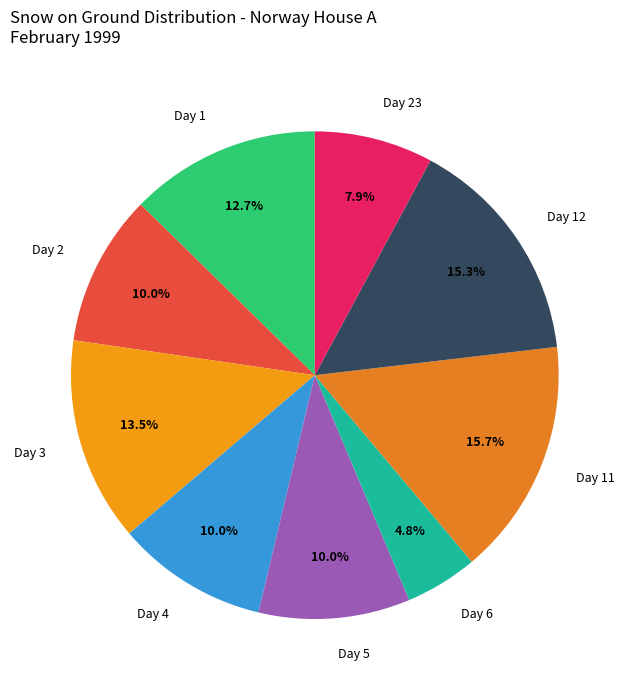

How many segments does this pie chart have?

9